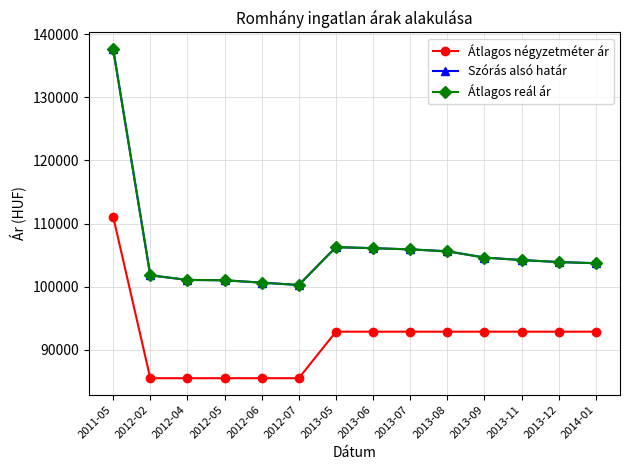

Reading left to right, list all the values displayed in this chart.

Átlagos négyzetméter ár: 2011-05=111111	2012-02=85483	2012-04=85483	2012-05=85483	2012-06=85483	2012-07=85483	2013-05=92857	2013-06=92857	2013-07=92857	2013-08=92857	2013-09=92857	2013-11=92857	2013-12=92857	2014-01=92857
Szórás alsó határ: 2011-05=137683	2012-02=101793	2012-04=101059	2012-05=101005	2012-06=100628	2012-07=100255	2013-05=106256	2013-06=106091	2013-07=105900	2013-08=105601	2013-09=104606	2013-11=104208	2013-12=103892	2014-01=103708
Átlagos reál ár: 2011-05=137683	2012-02=101793	2012-04=101059	2012-05=101005	2012-06=100628	2012-07=100255	2013-05=106256	2013-06=106091	2013-07=105900	2013-08=105601	2013-09=104606	2013-11=104208	2013-12=103892	2014-01=103708